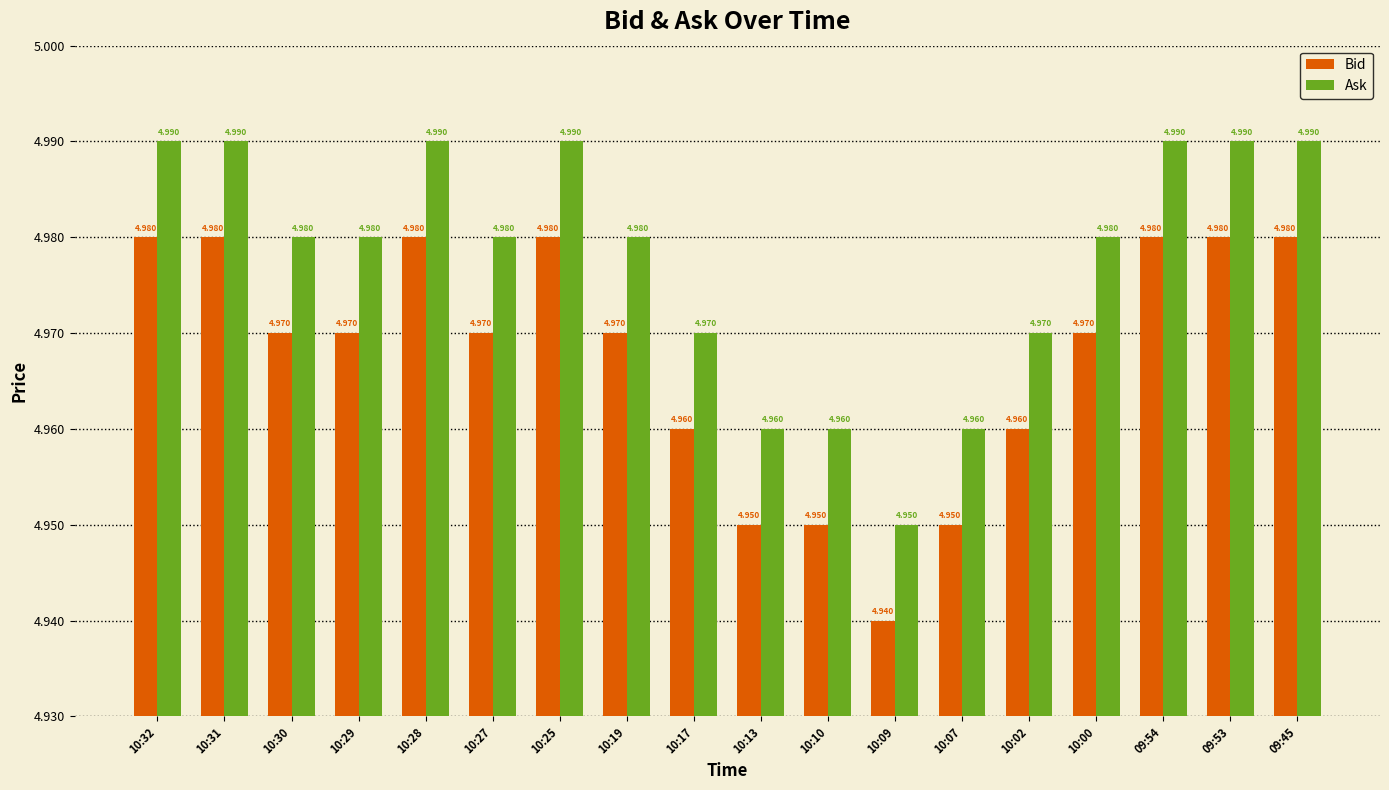

Is the value of Ask at 10:32 greater than the value of Bid at 10:17?

Yes